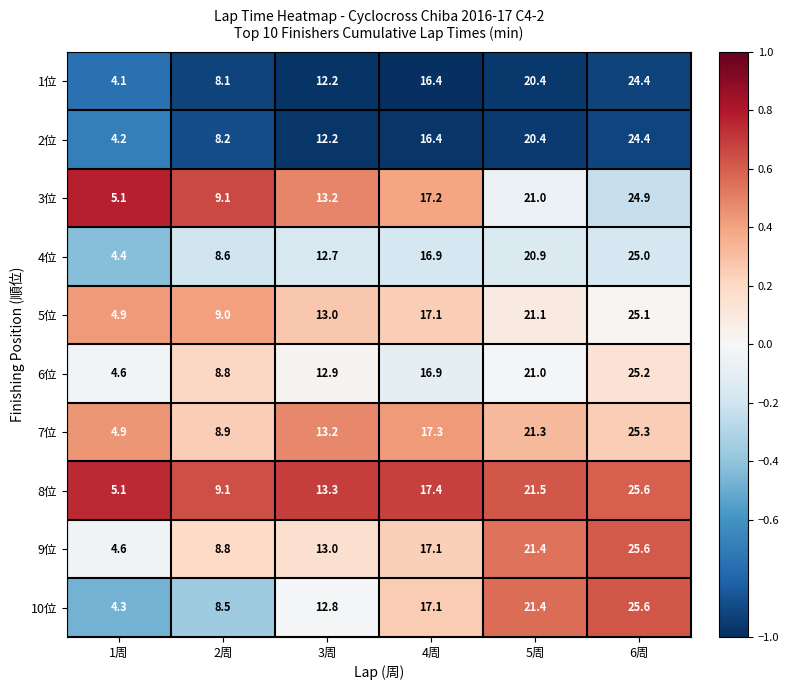

At which label is 5位 closest to 15?

3周